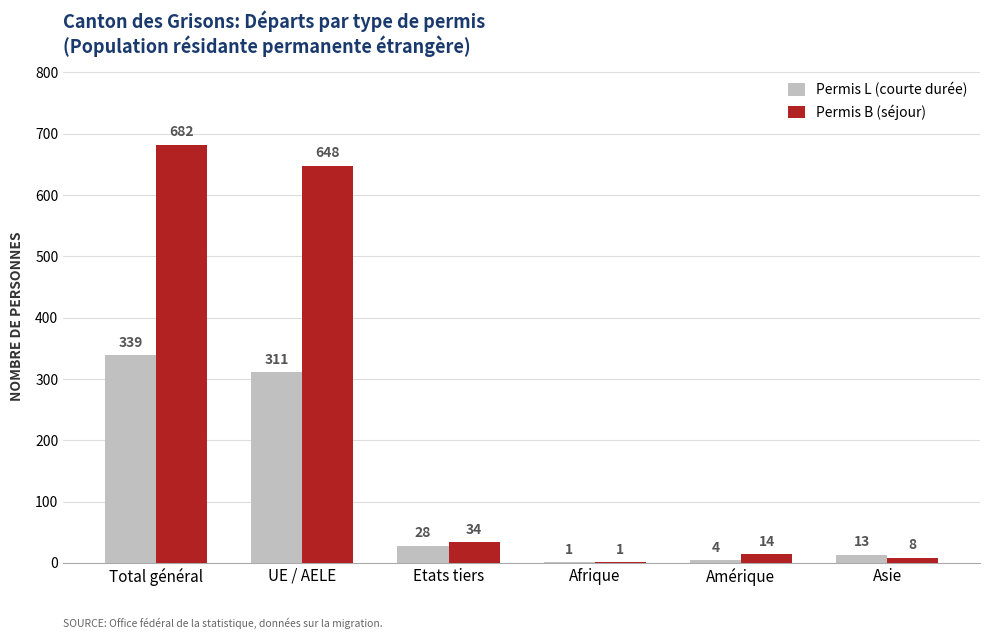

Is it true that Permis B (séjour) equals 14 at Amérique?

True